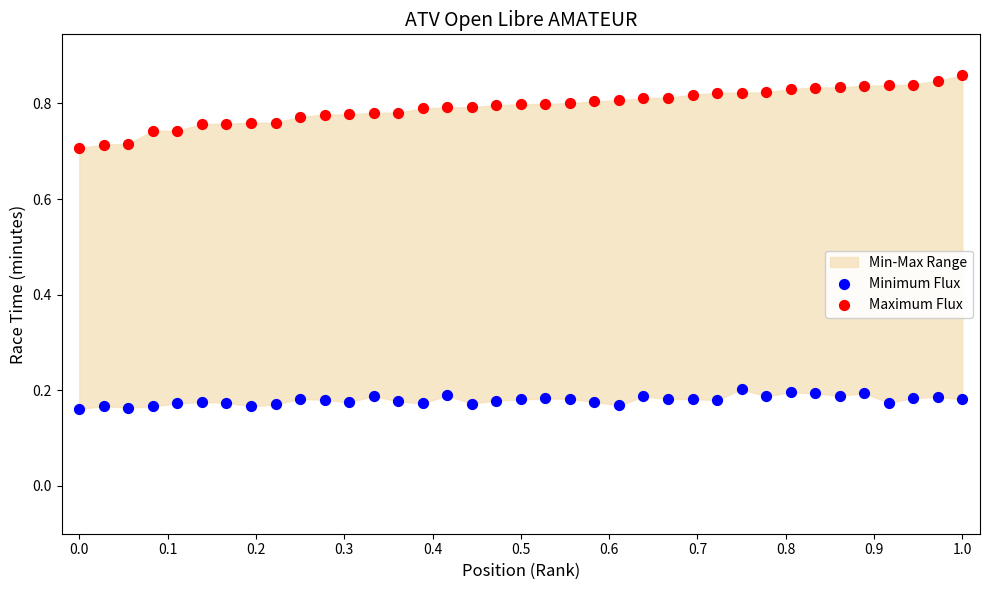

Which series contains the lowest Y value?

Minimum Flux